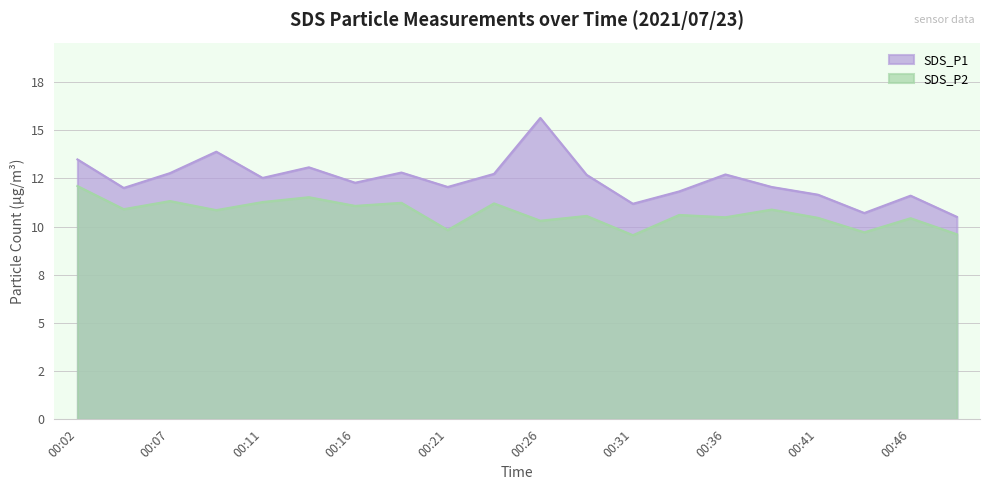

Does the chart display data point markers on the line(s)?

No